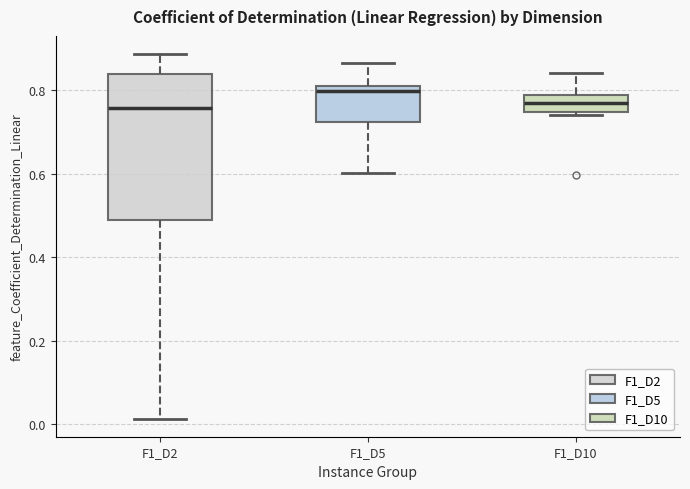

Comparing the boxes themselves (not the whiskers), which one is the tallest?

F1_D2